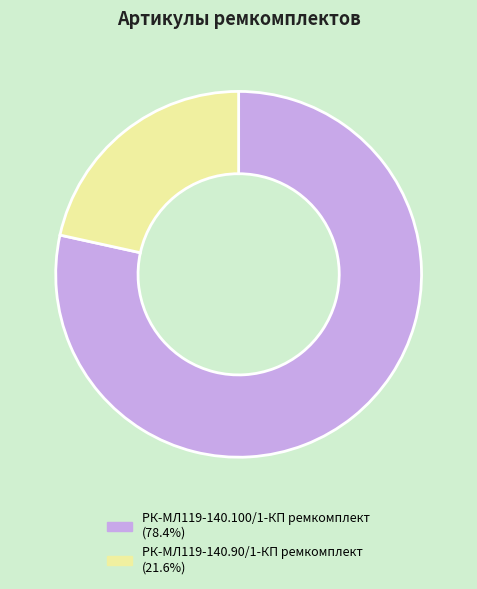

Does any single category account for the majority?

Yes